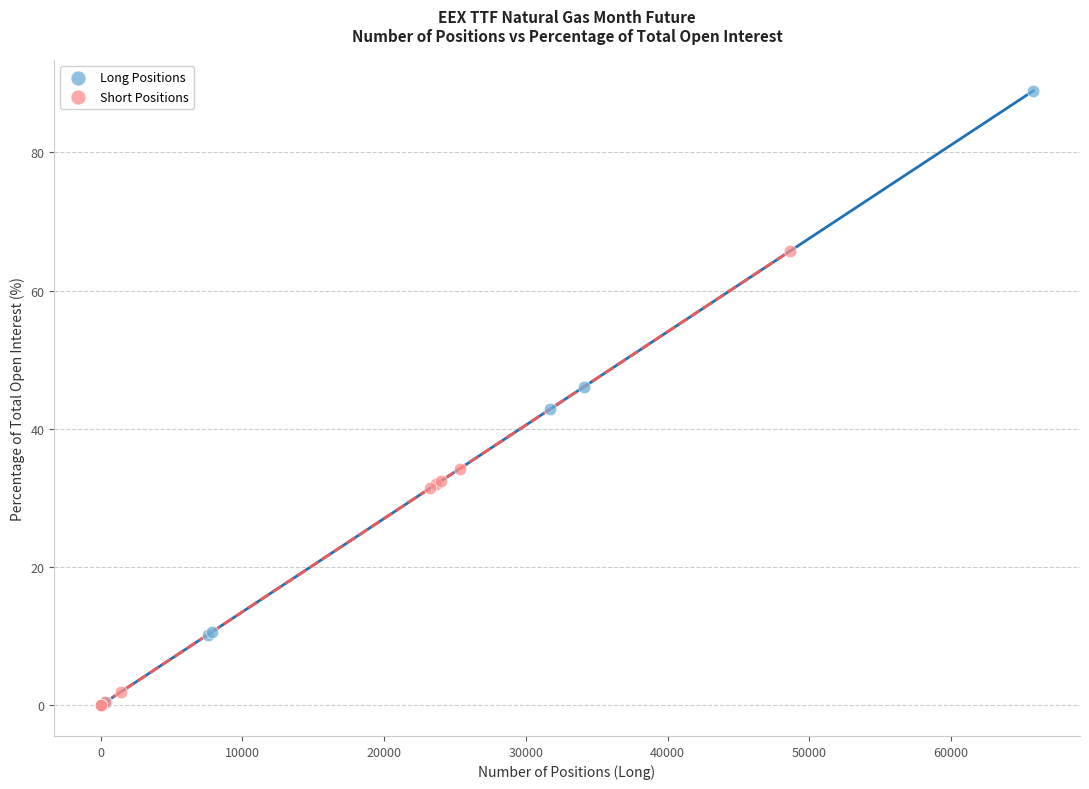

Which series contains the highest Y value?

Long Positions